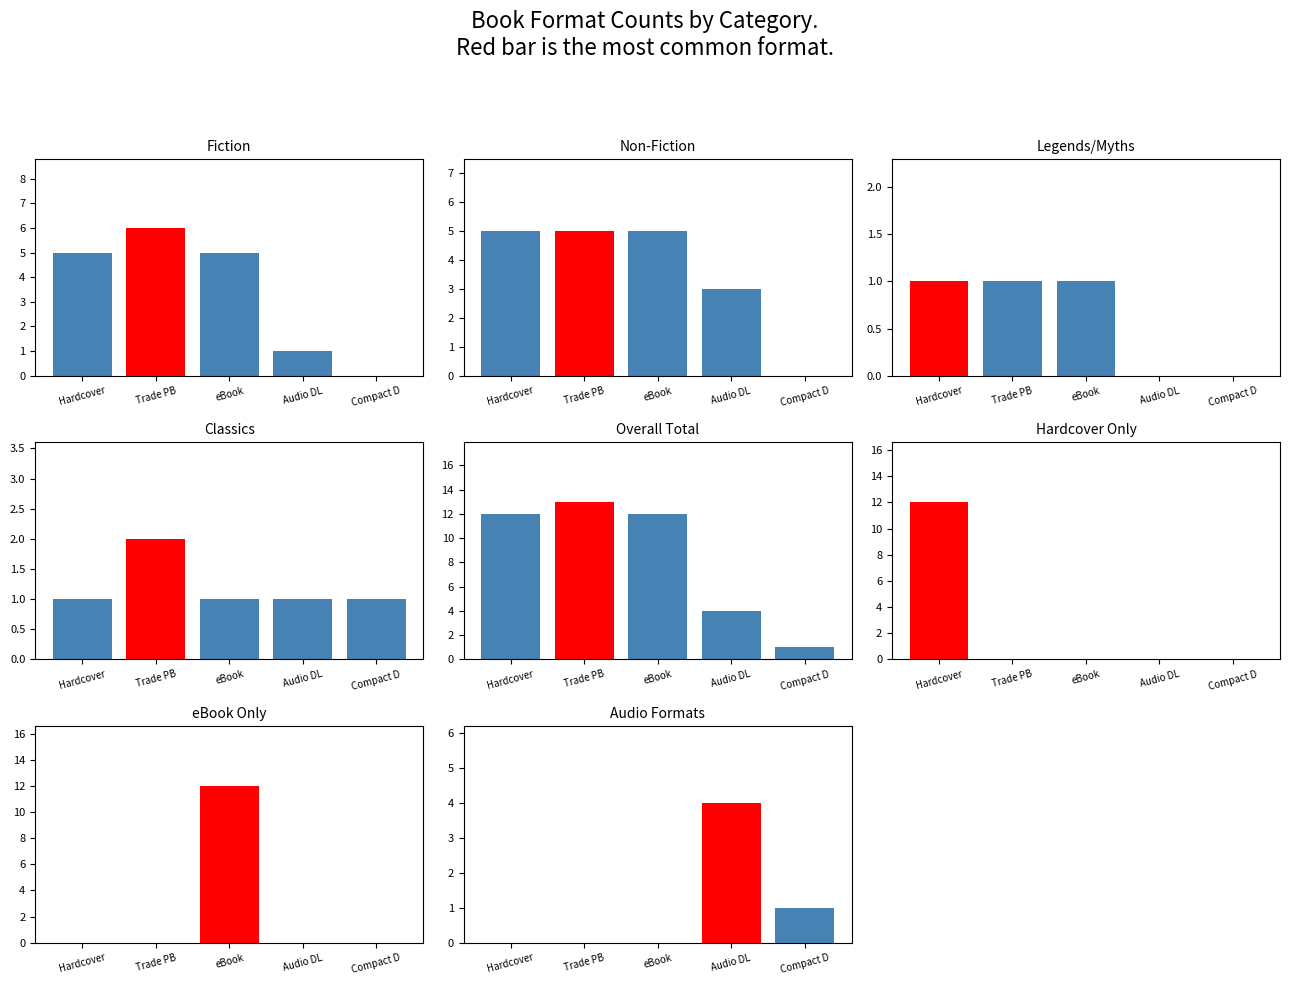

What position from the left is Audio Download?

4